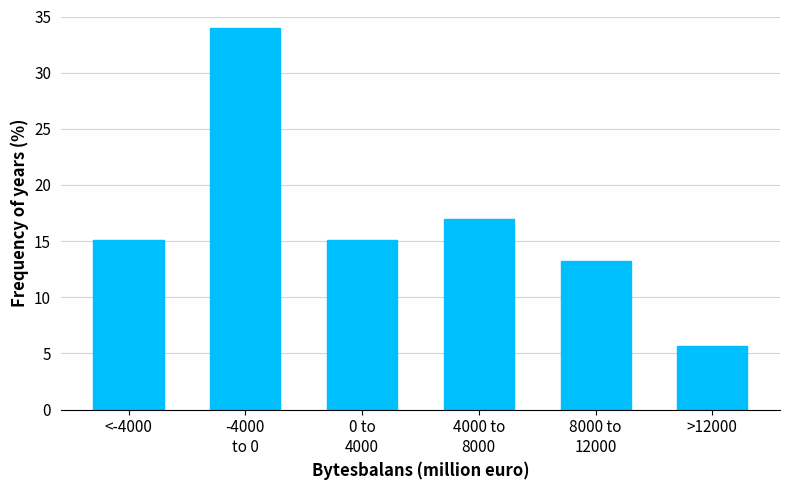

Reading left to right, extract all data points from this chart.

15.1	34.0	15.1	17.0	13.2	5.7